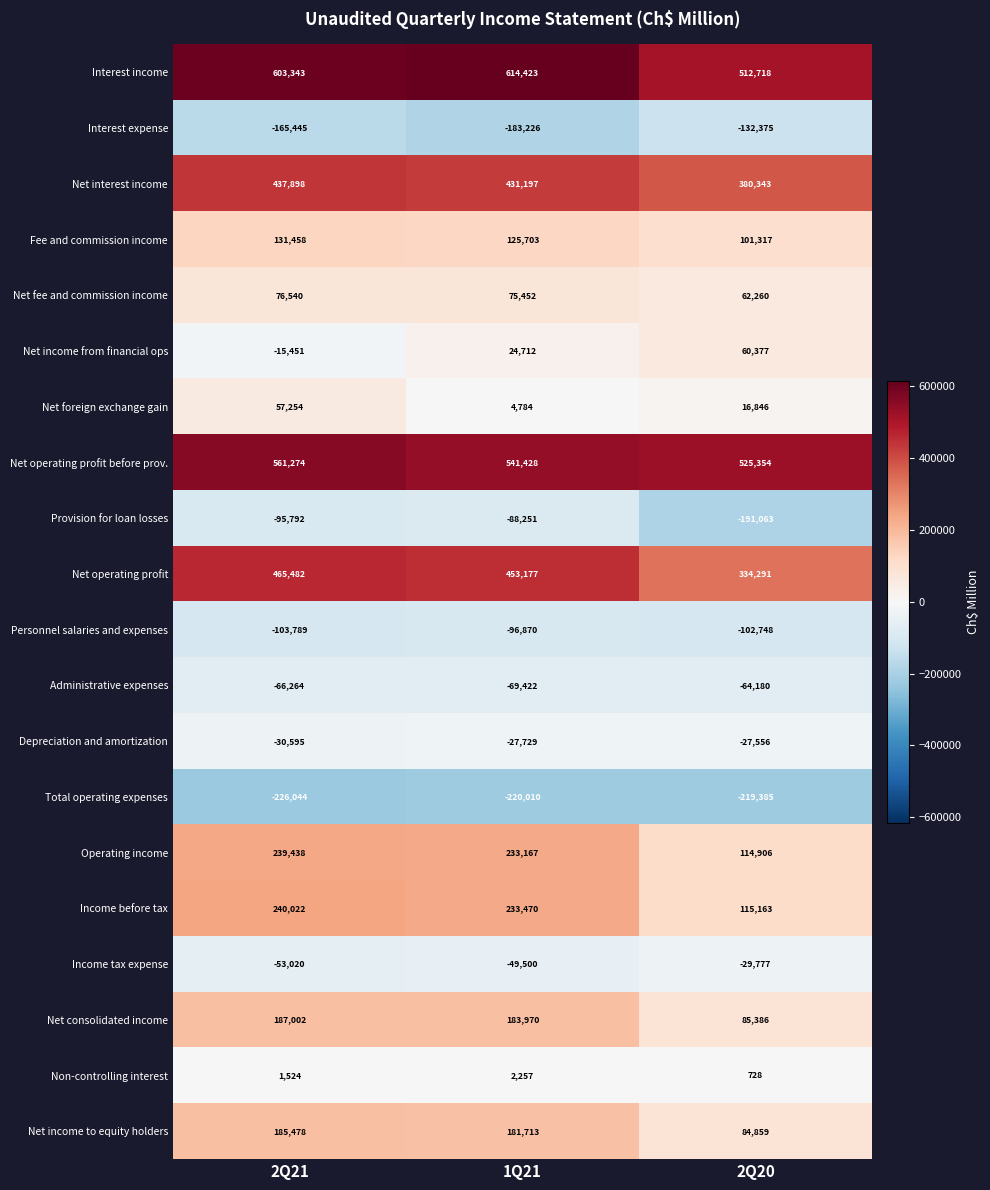

What is the spread (max minus min) of values at 2Q20?

744739